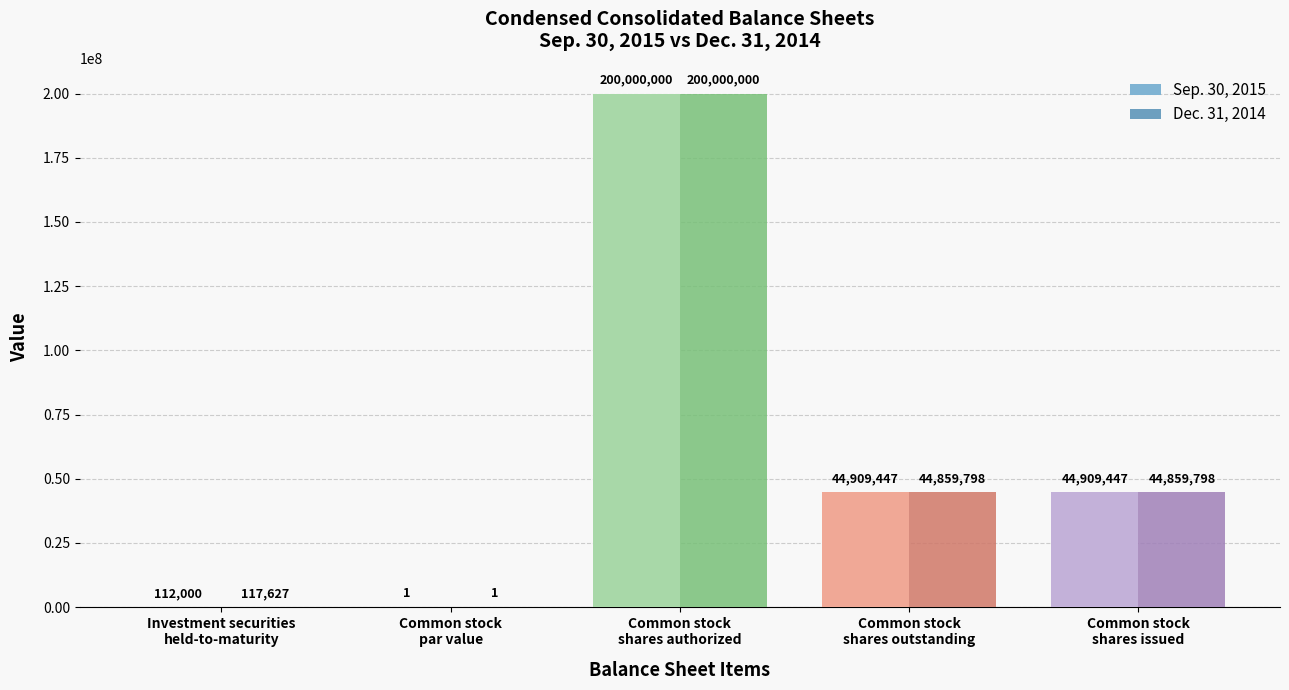

How many distinct data groups are displayed?

2